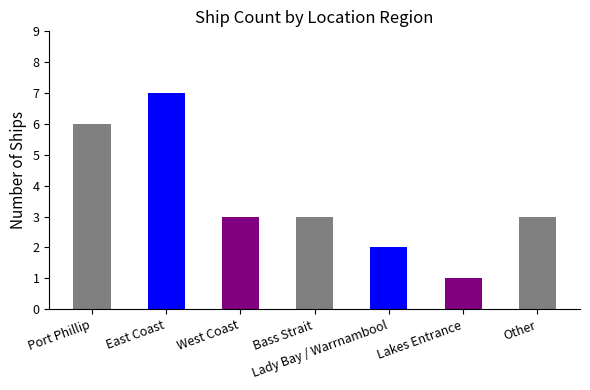

What is the label of the 3rd bar from the left?

West Coast